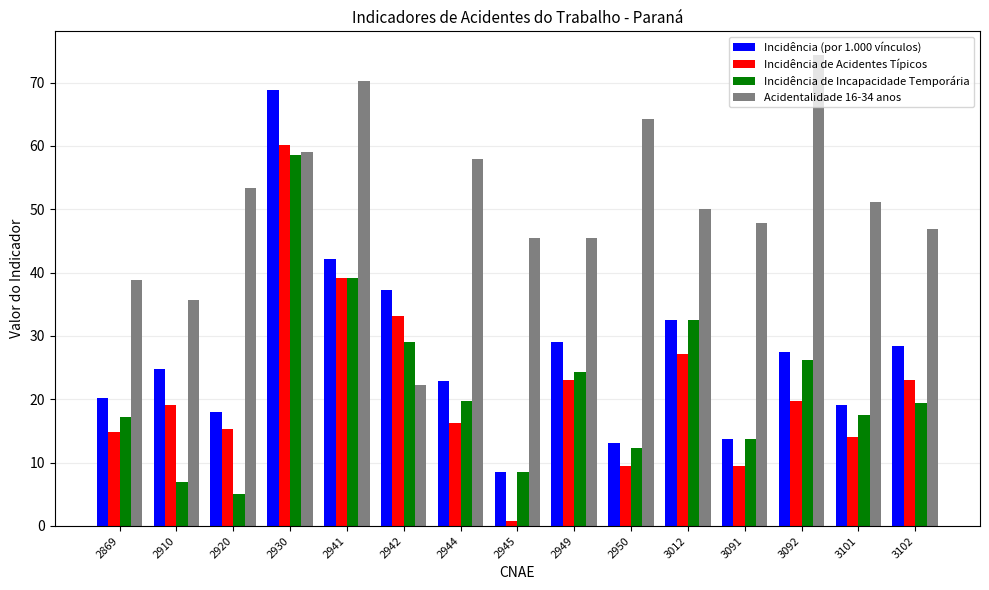

What is the total value across all series at 3102?

117.6